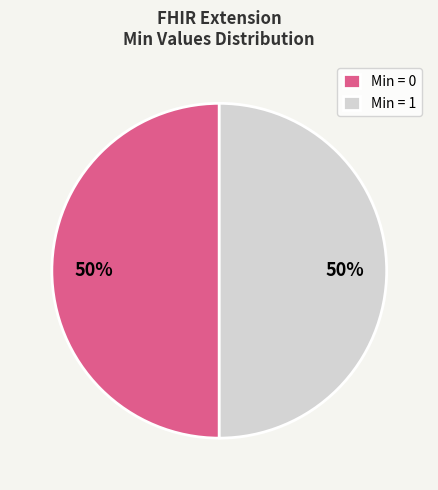

To the nearest percent, what percentage of the pie is Min = 0?

50%